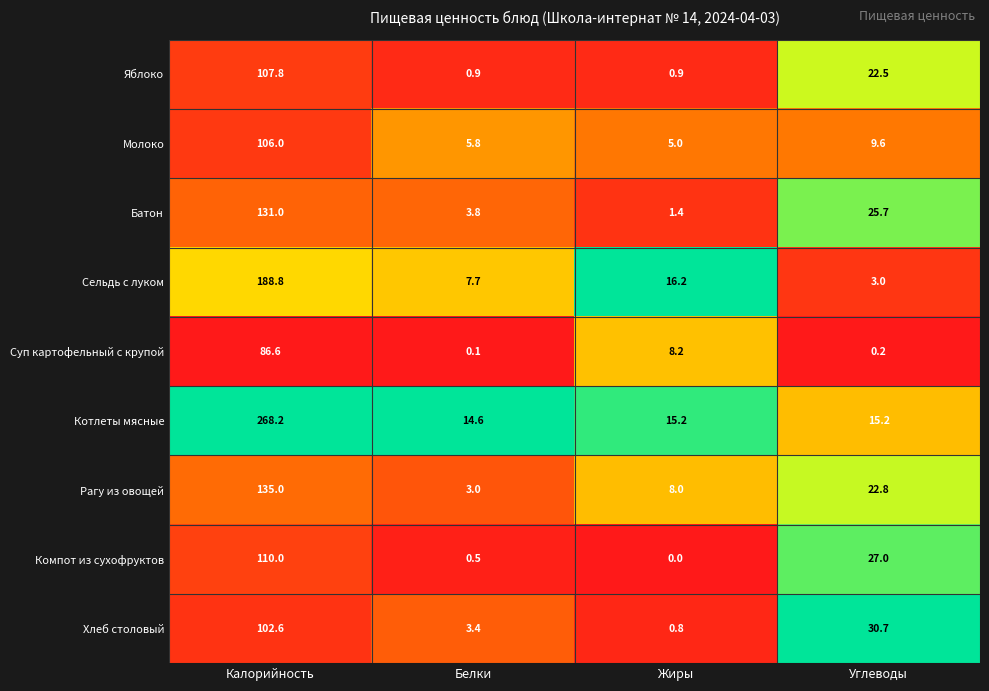

Which series changed the most between Калорийность and Углеводы?

Котлеты мясные